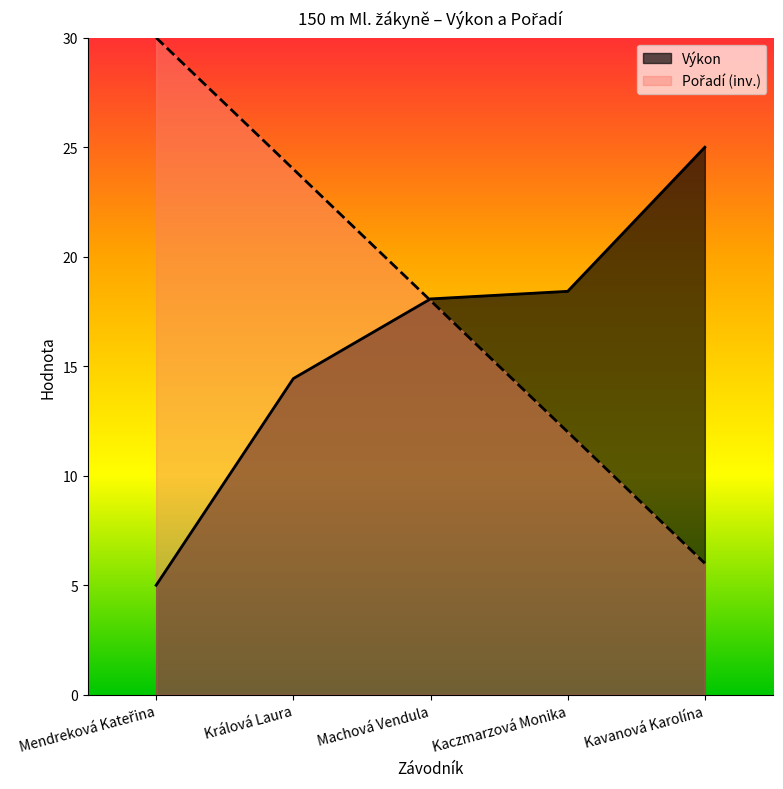

Which series has the widest spread of values?

Pořadí